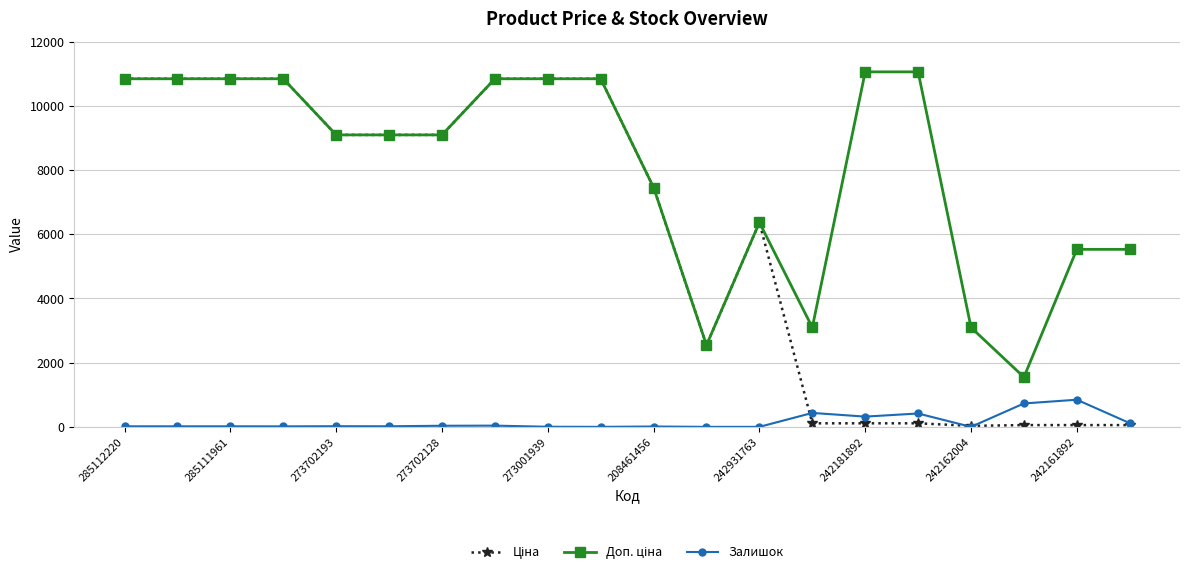

What is the greatest value displayed?

11055.0